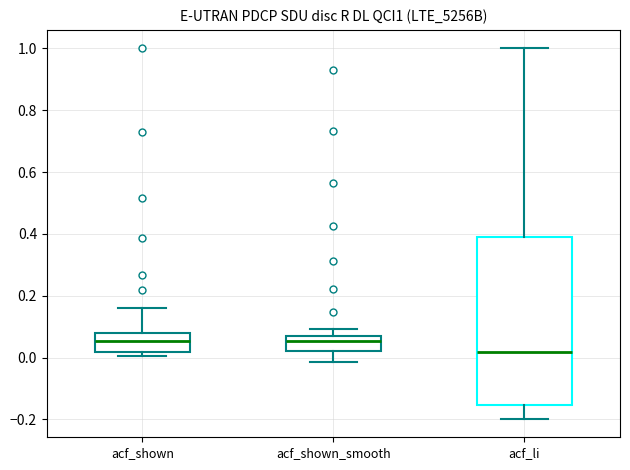

Which box is the tallest, from its lower edge to its upper edge?

acf_li